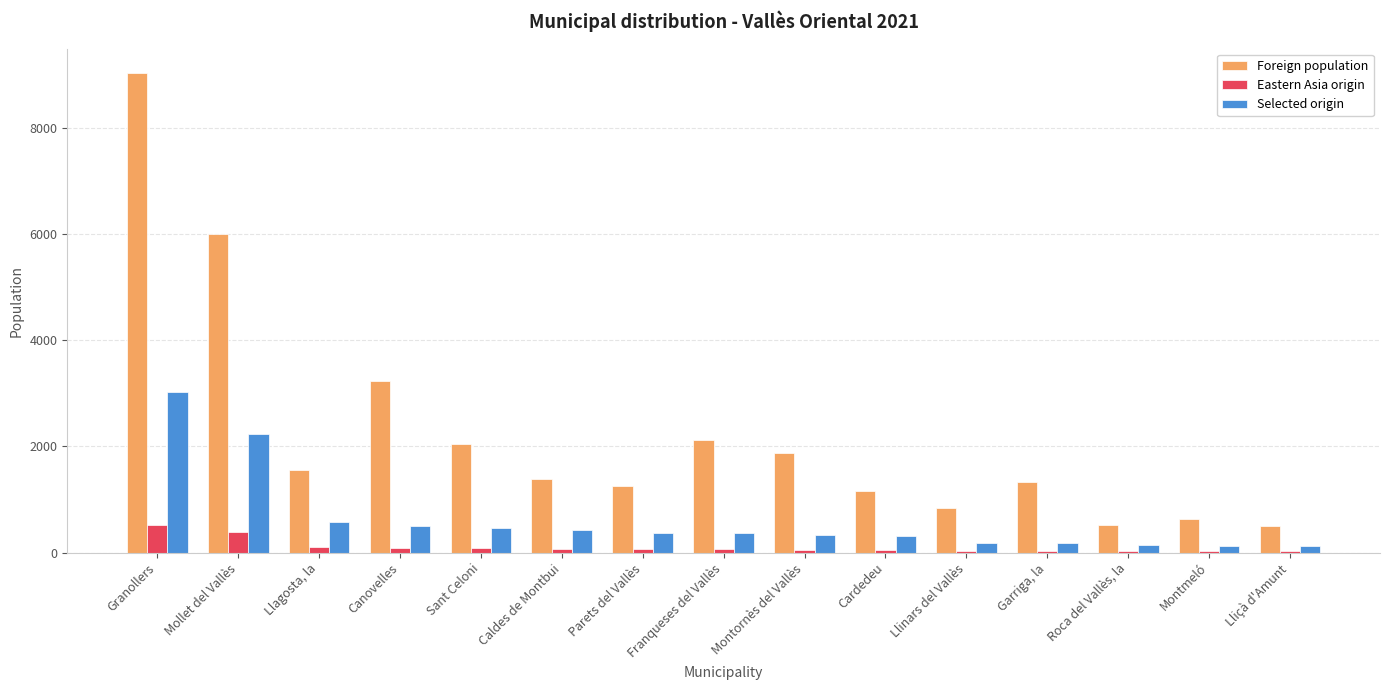

How many distinct data groups are displayed?

3